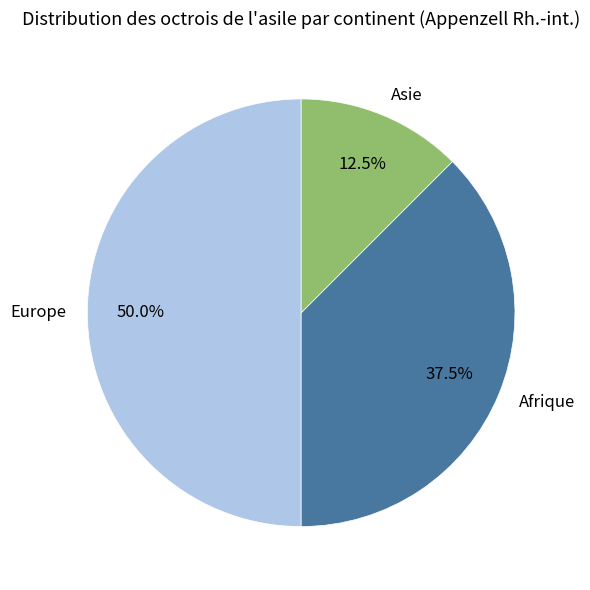

What percentage do Europe and Afrique together represent?

87.5%